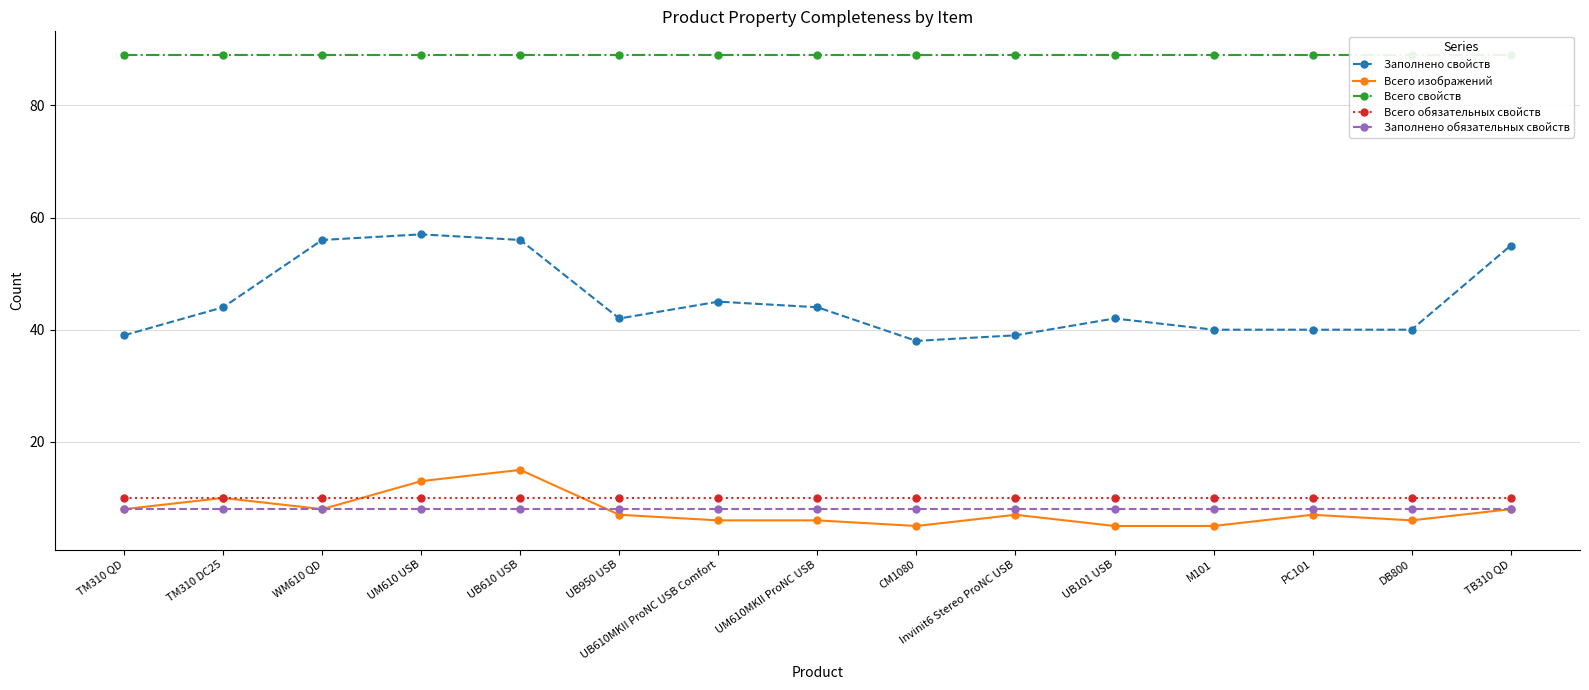

True or false: Всего свойств and Заполнено свойств intersect in this chart.

False